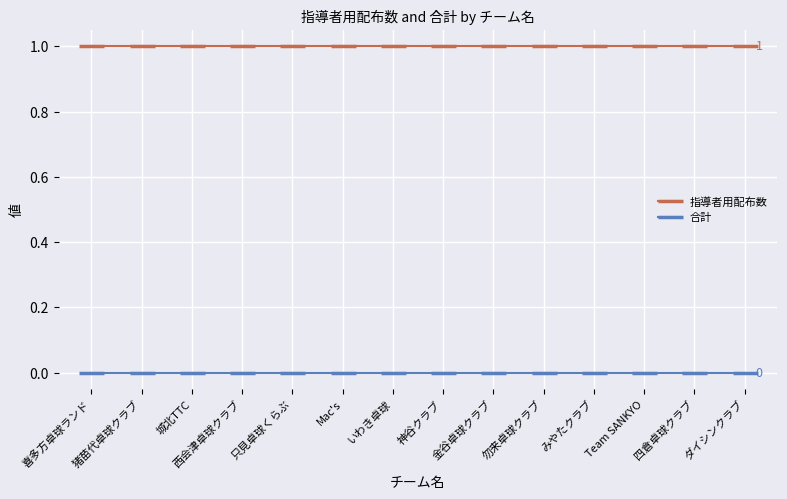

At 金谷卓球クラブ, list the series in order from smallest to largest.

合計, 指導者用配布数